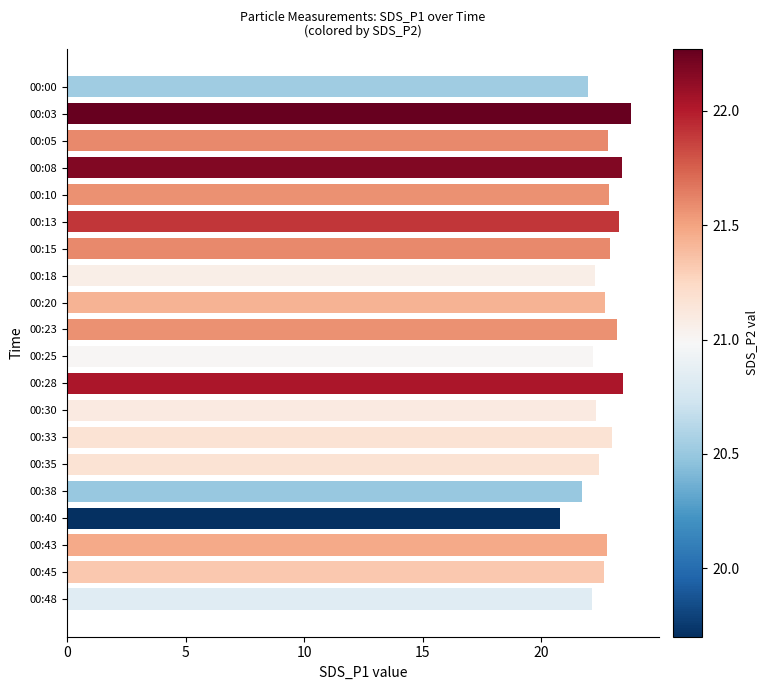

Read the value at 00:45.

22.6